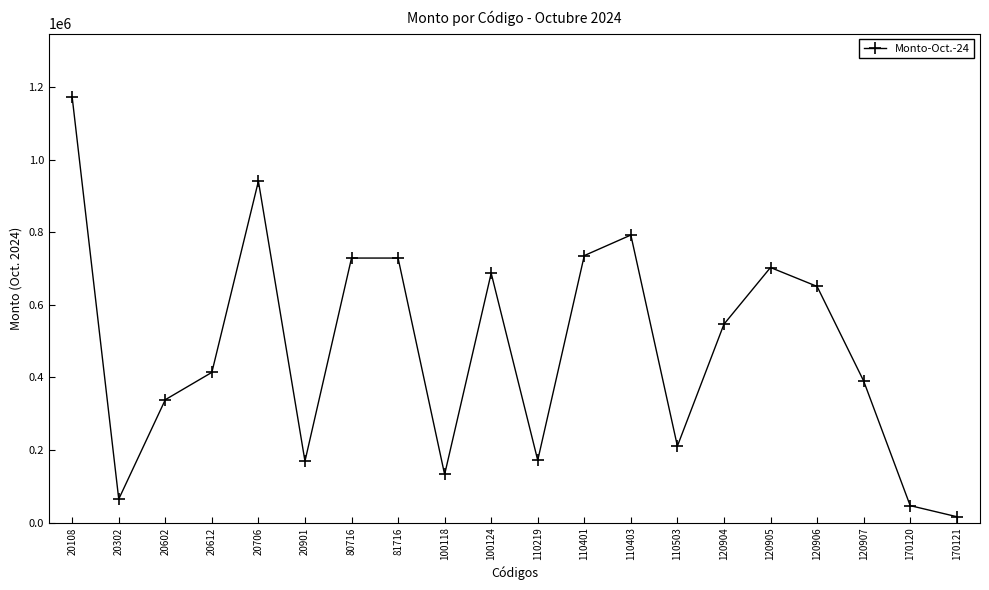

True or false: the data shows 16405 at 170121.

True